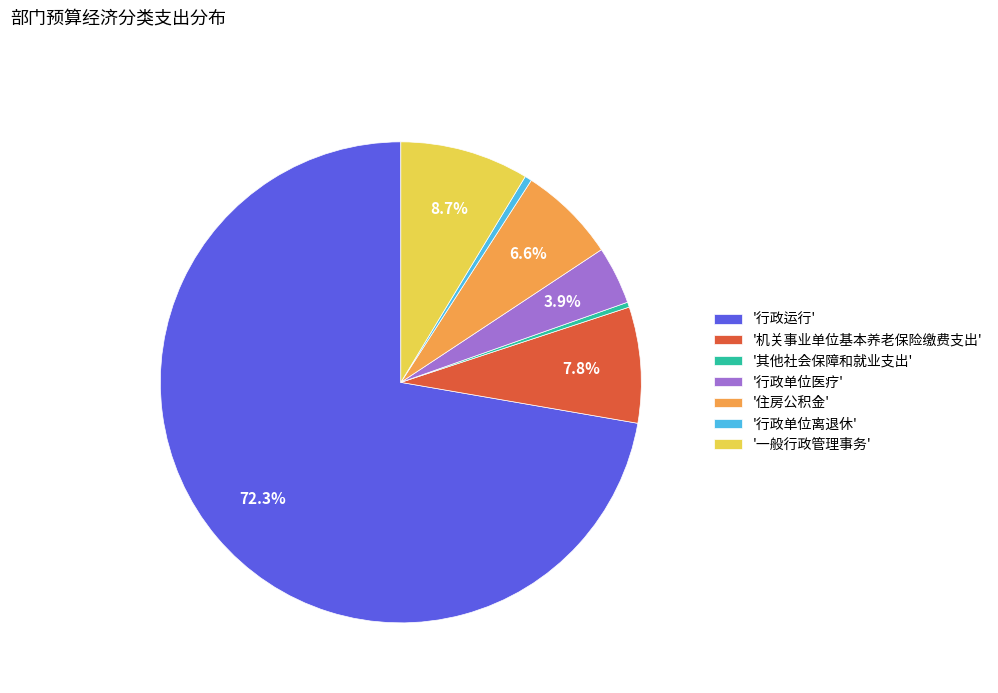

How many slices are in this pie chart?

7